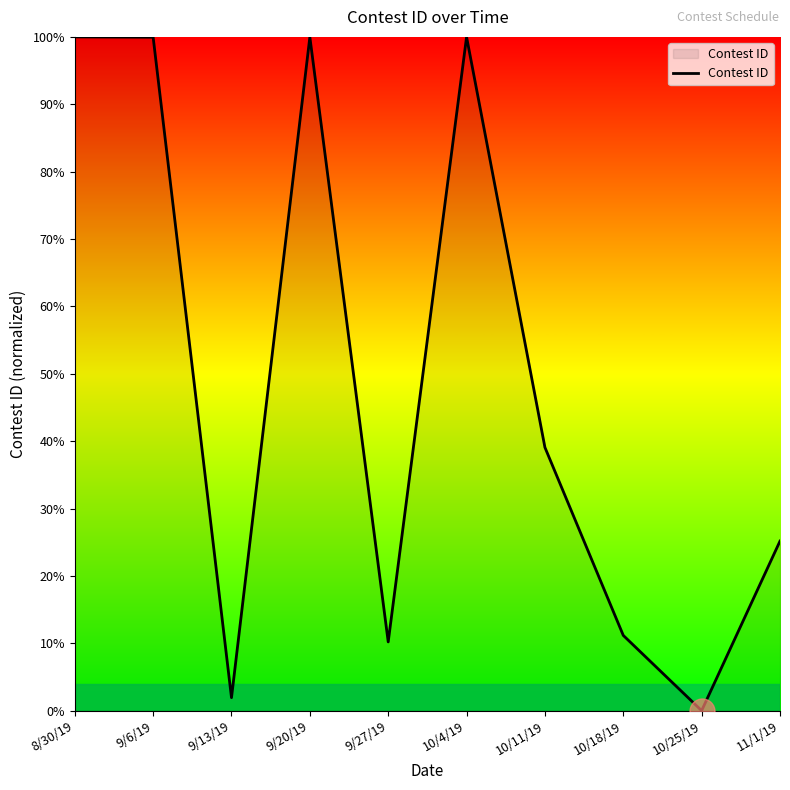

True or false: the data shows 162.7 at 8/30/19.

False